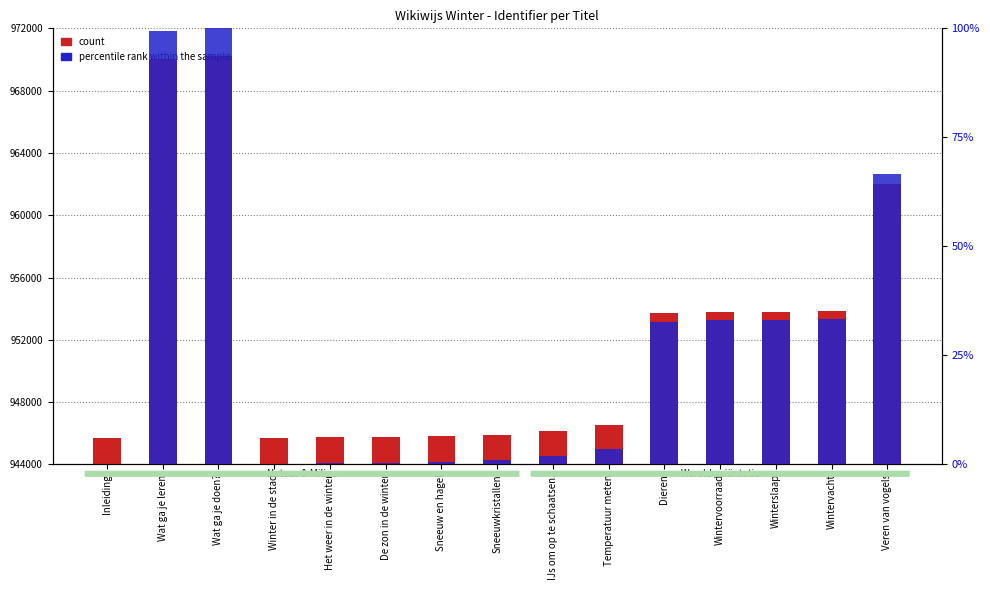

Rank the series by their maximum value, from lowest to highest.

percentile rank within the sample, count